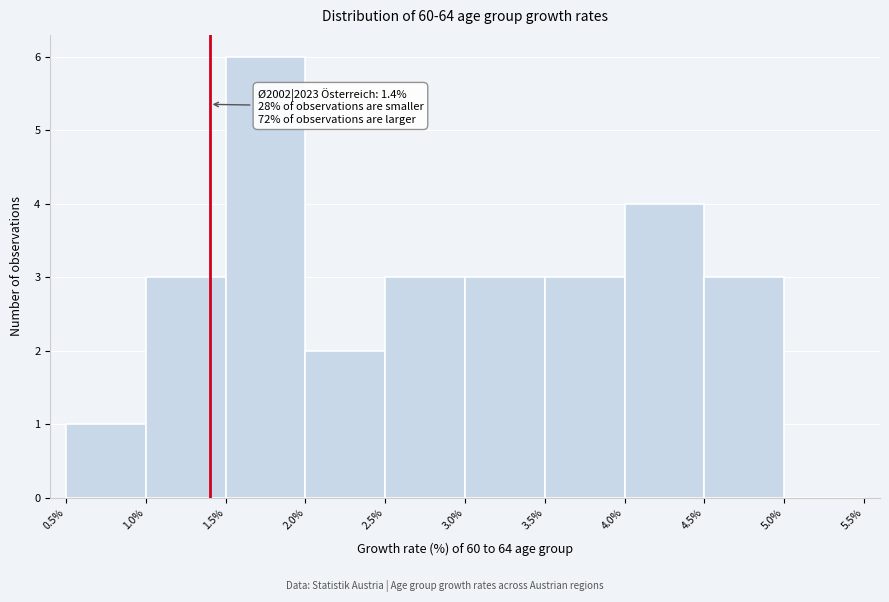

Which range on the x-axis has the tallest bar?

1.5% to 2.0%